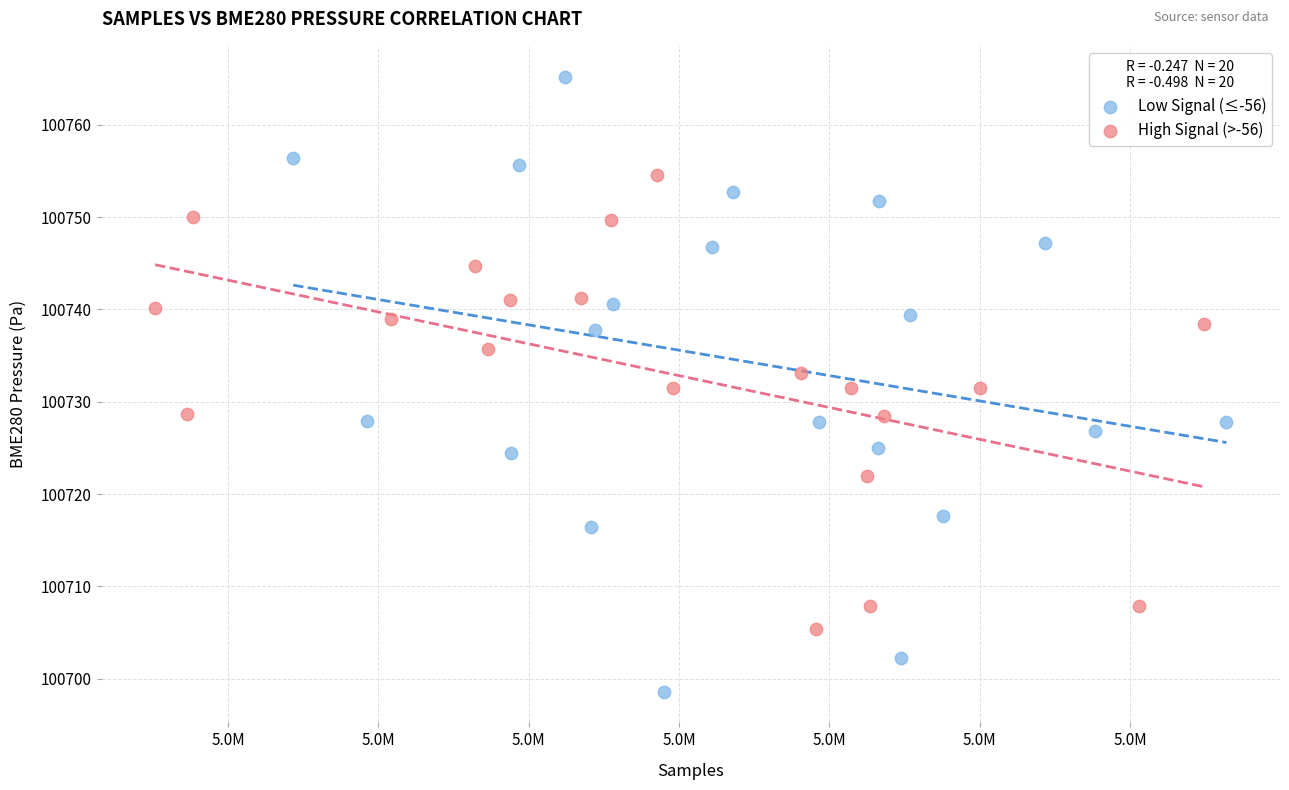

Which series contains the lowest Y value?

Low Signal (≤-56)